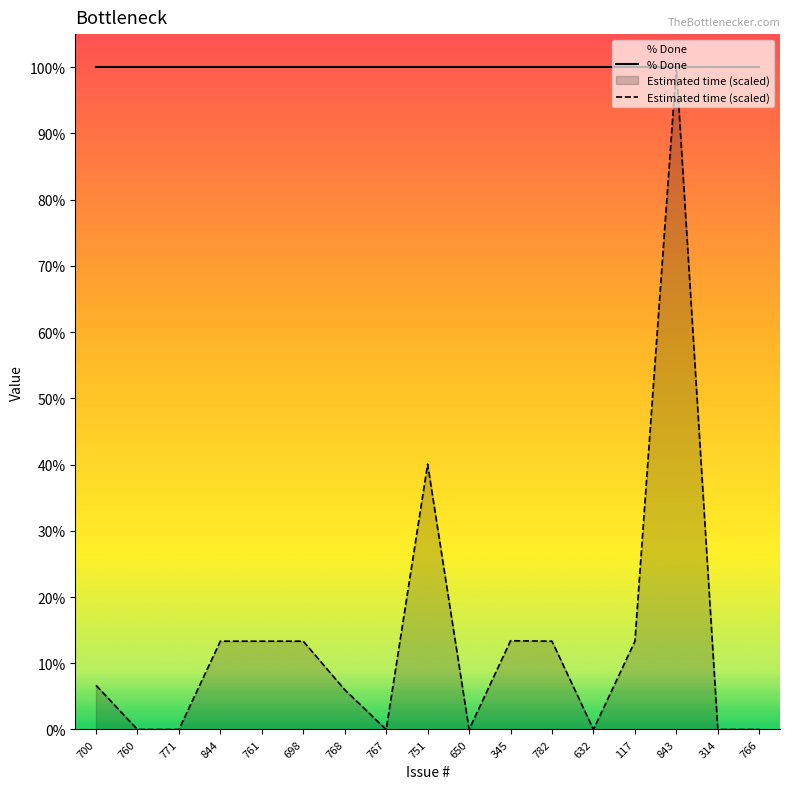

Where is the first local minimum for Estimated time (scaled)?

767